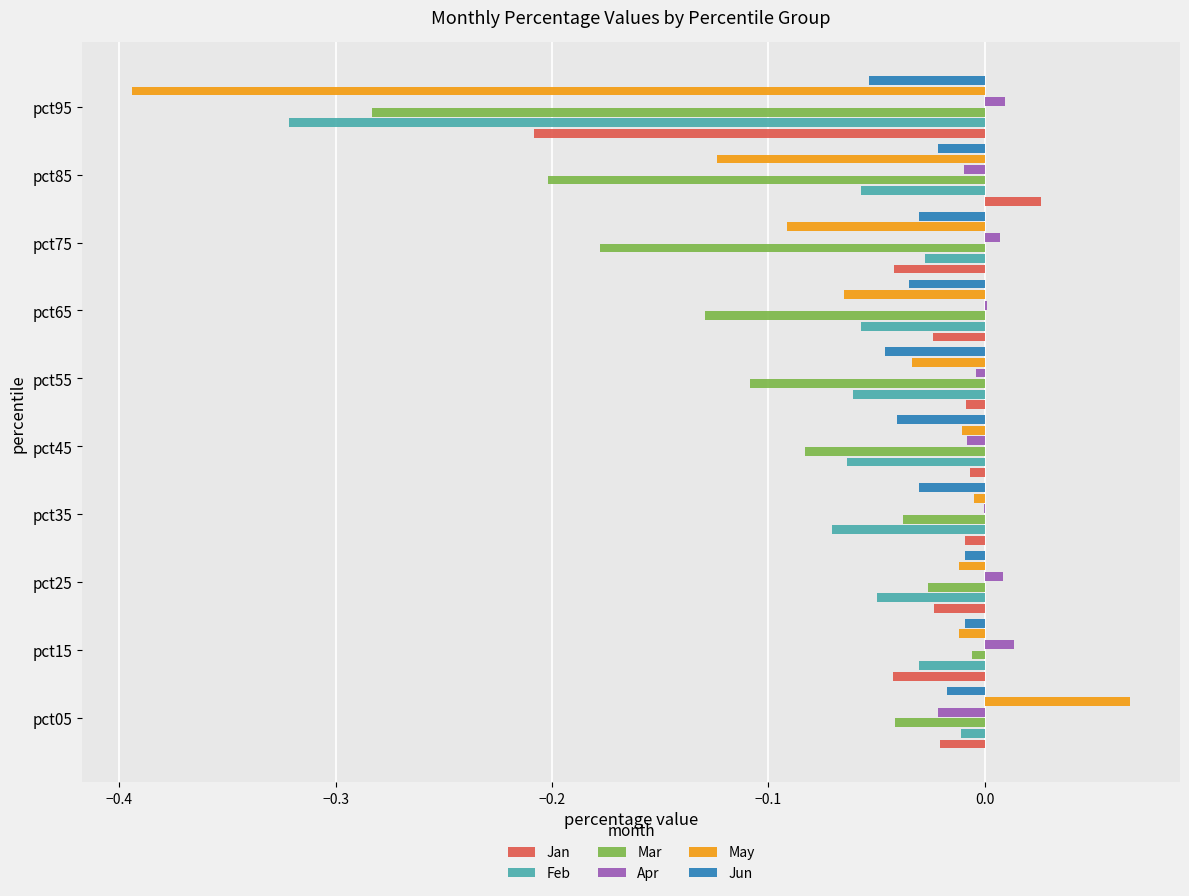

The Jun series shows -0.0 at pct75. True or false?

True